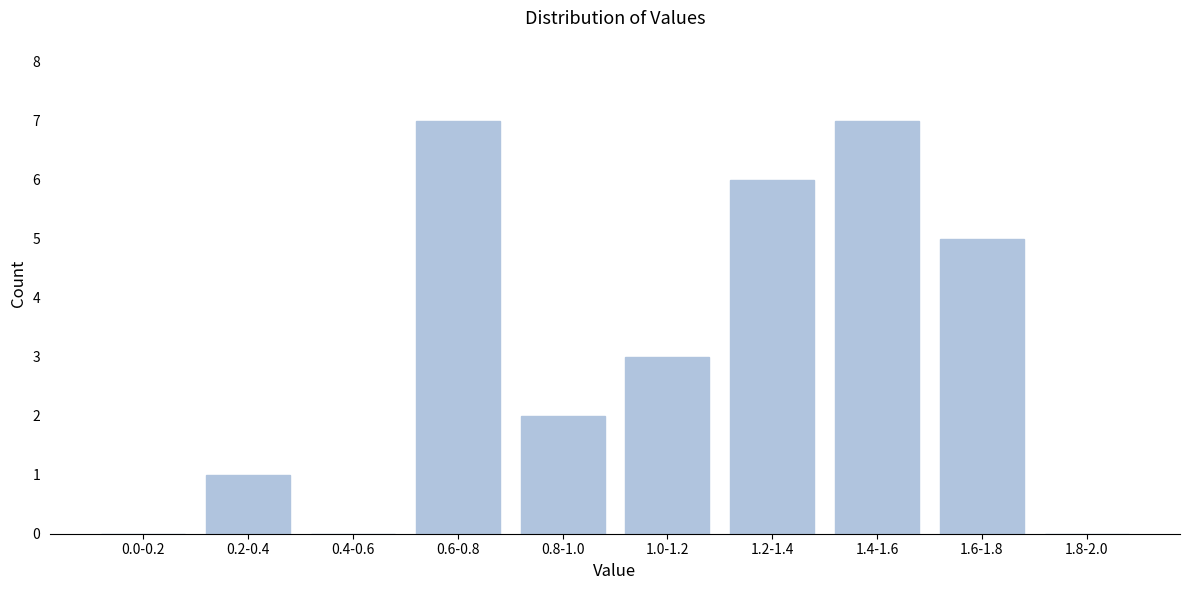

Reading left to right, transcribe all the data shown in this chart.

0.0-0.2=0	0.2-0.4=1	0.4-0.6=0	0.6-0.8=7	0.8-1.0=2	1.0-1.2=3	1.2-1.4=6	1.4-1.6=7	1.6-1.8=5	1.8-2.0=0